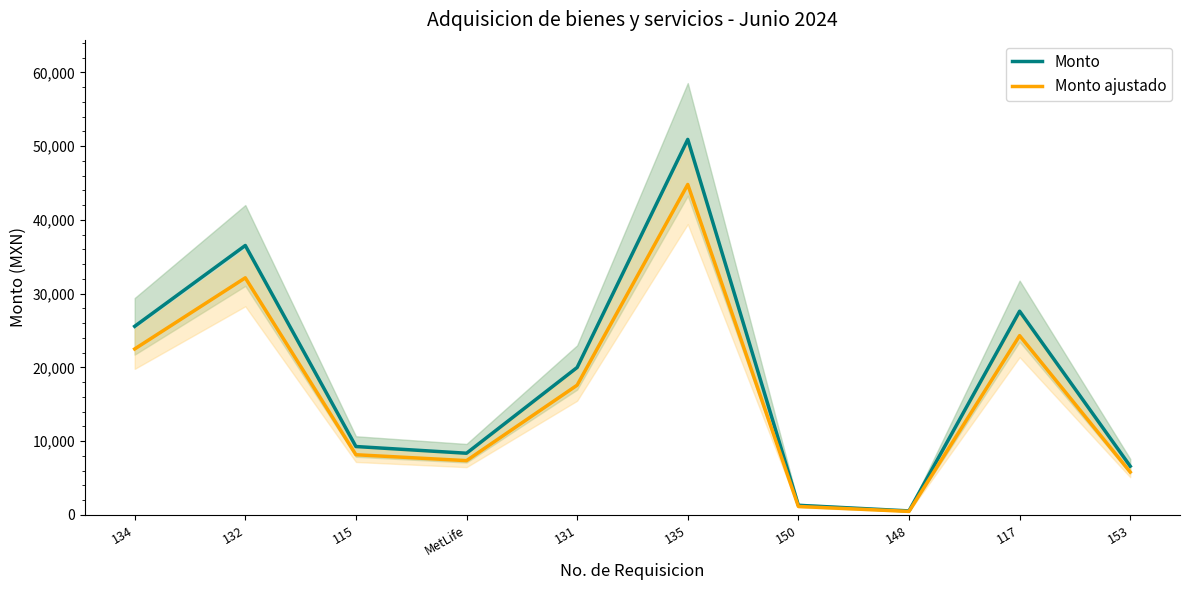

What are all the series names shown in the legend?

Monto, Monto ajustado